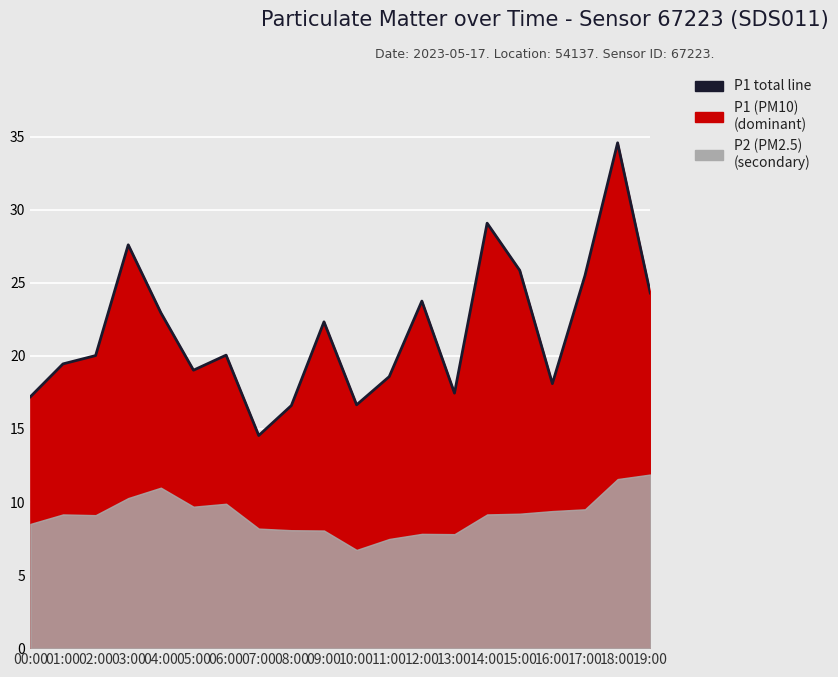

What is the smallest value displayed?

14.6